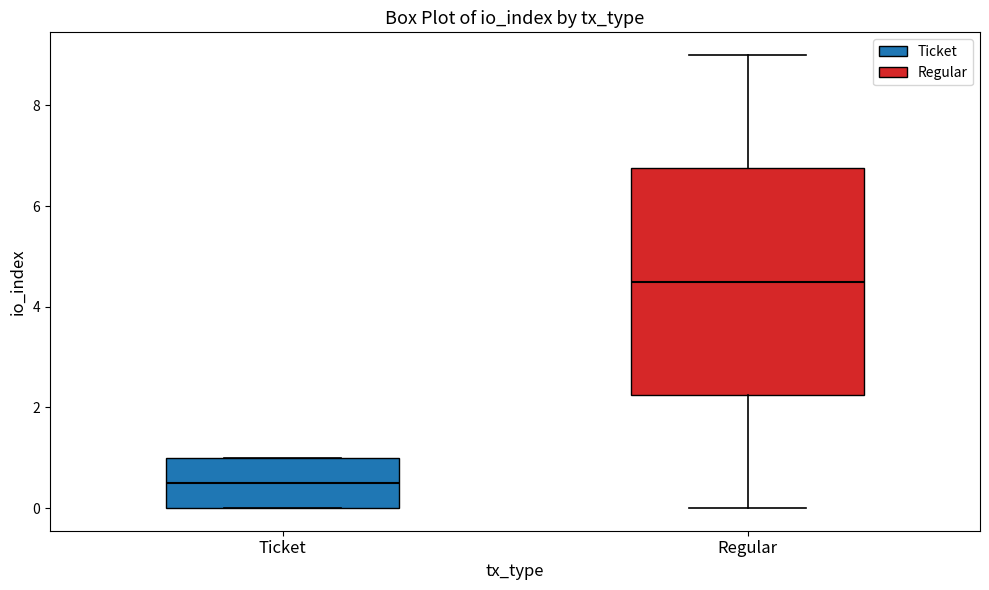

Reading left to right, read every box against the y-axis: the position of its median line, the range the box covers, and the ends of its whiskers. The values are not printed on the chart, so give them approximately, as read against the axis.

Ticket: median 0.6, box 0.0 to 1.0, whiskers 0.0 to 1.0
Regular: median 4.6, box 2.2 to 6.8, whiskers 0.0 to 9.0